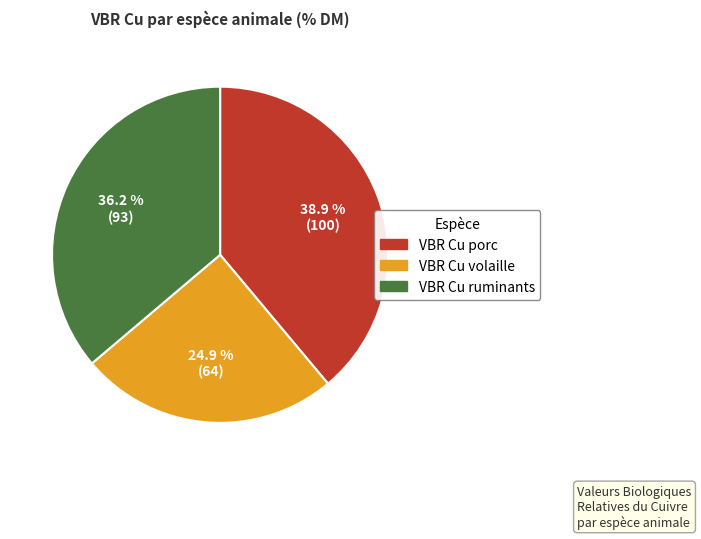

Rank the categories by value from lowest to highest.

VBR Cu volaille, VBR Cu ruminants, VBR Cu porc